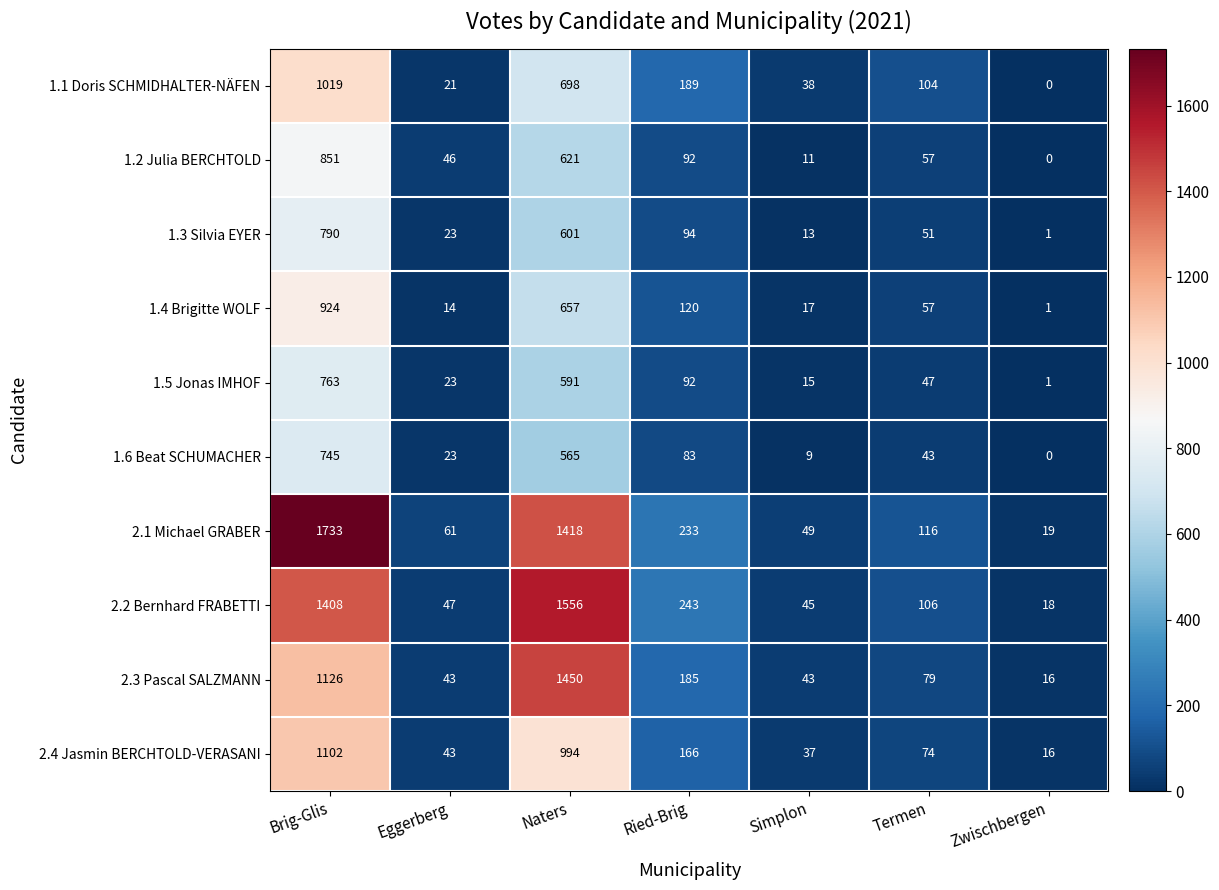

The value of 2.4 Jasmin BERCHTOLD-VERASANI at Termen is 74. True or false?

True